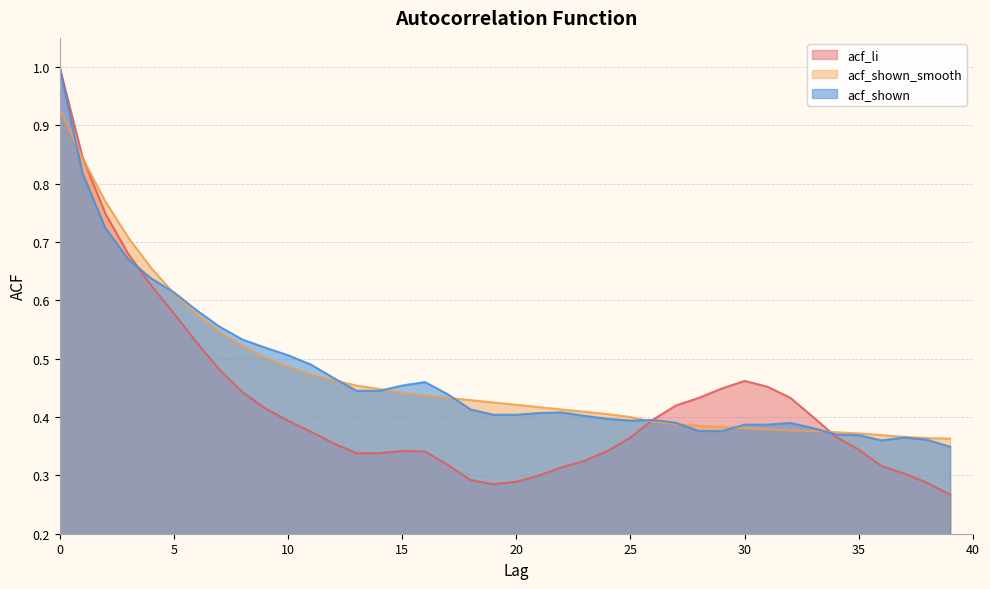

How many intersections are there between acf_li and acf_shown_smooth?

3